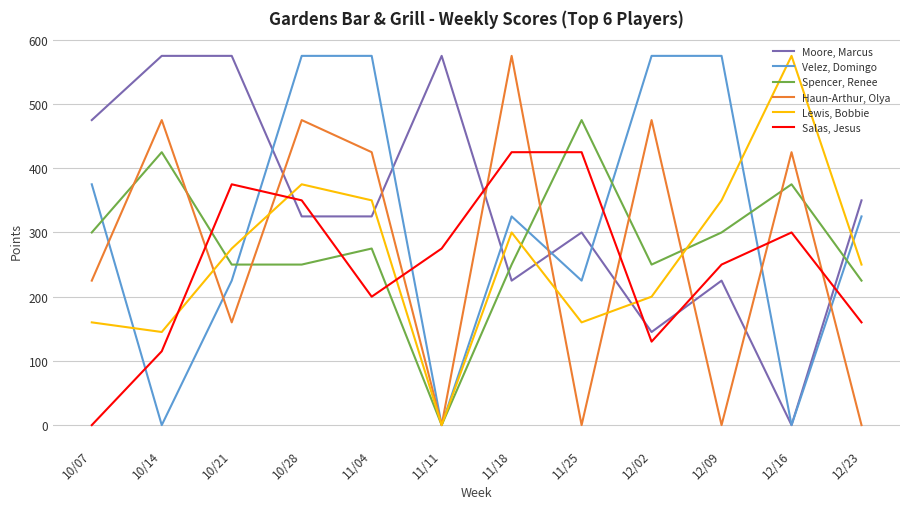

What value does the Velez, Domingo series have at 11/18?

325